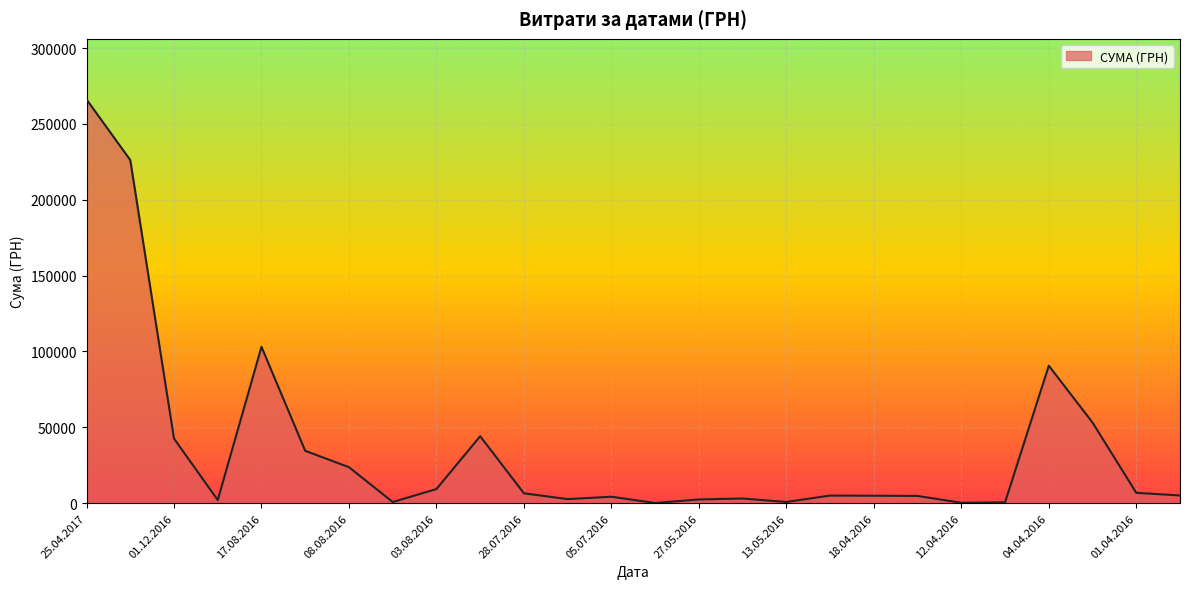

How many lines are shown in the chart?

1